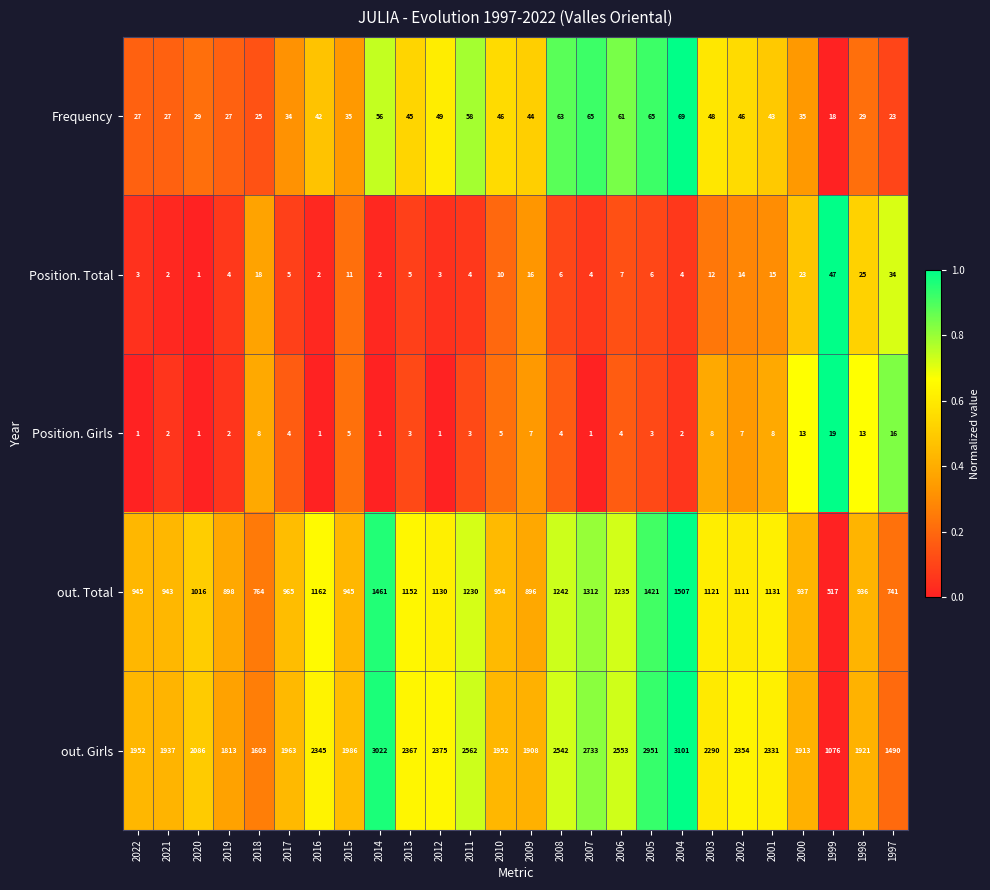

Is it true that Position. Girls equals 19 at 1999?

True